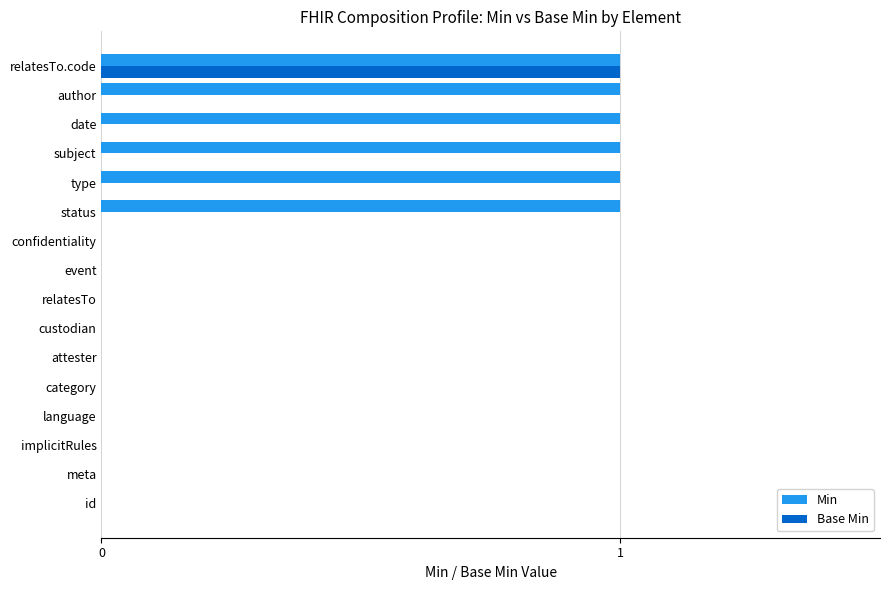

Is it true that Base Min equals 0 at confidentiality?

True